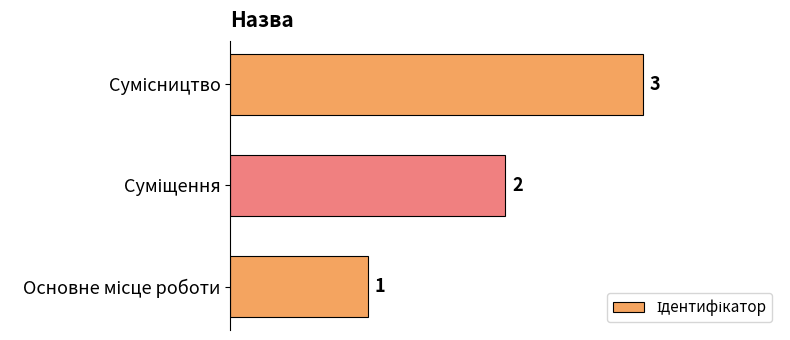

What is the greatest value displayed?

3